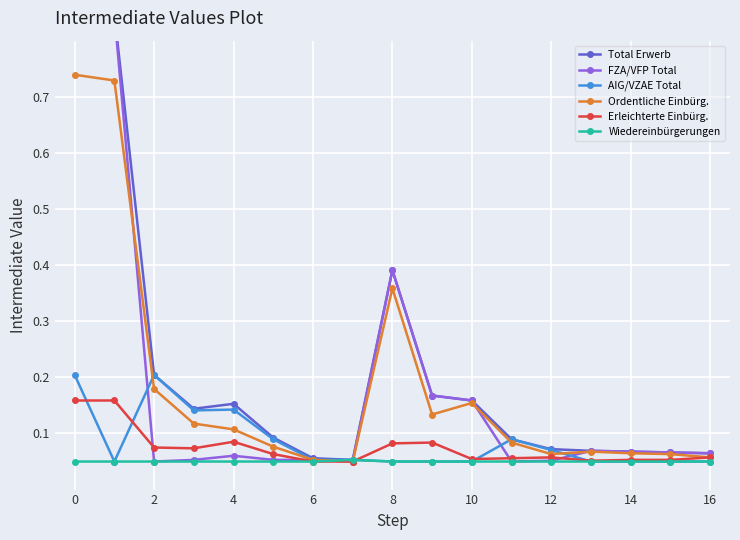

What is the maximum value shown in the chart?

1.0